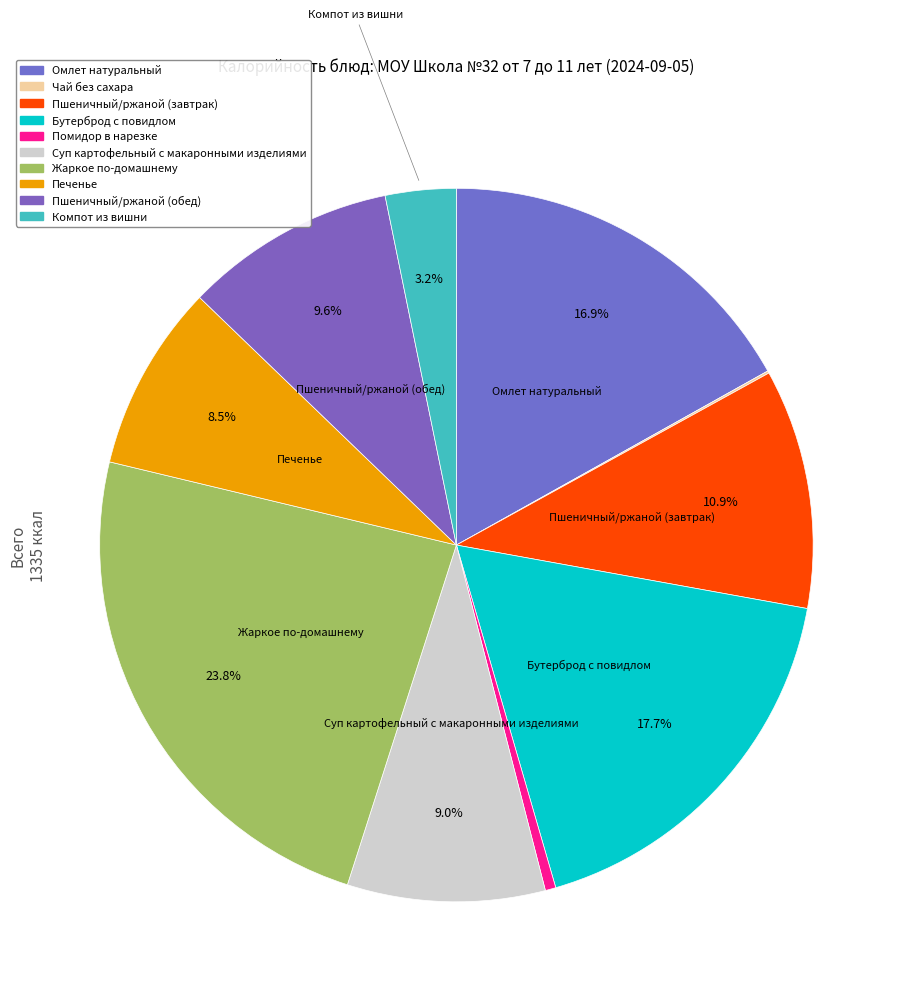

True or false: Пшеничный/ржаной (завтрак) accounts for 11% of the total.

True